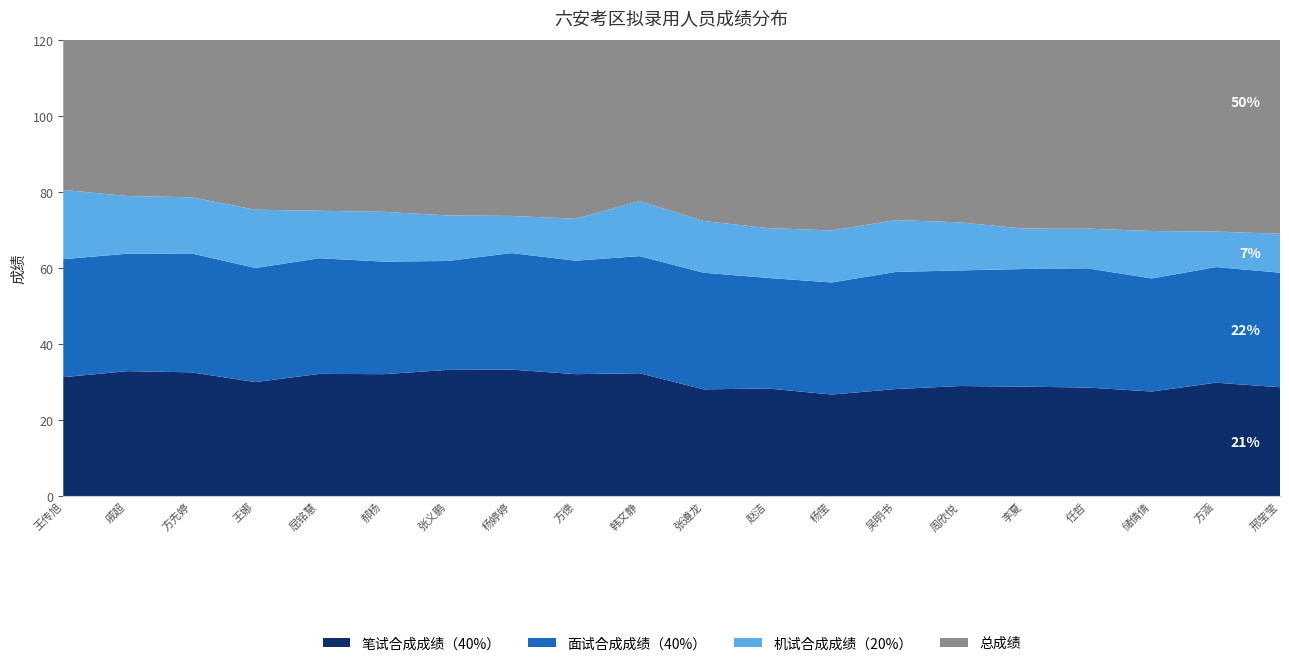

Reading left to right, what are all the values shown in this chart?

笔试合成成绩（40%）: 王传旭=31.3	戚超=32.9	方先婷=32.6	王娜=30.0	屈铭慧=32.2	郝杨=32.1	张义鹏=33.2	杨婷婷=33.3	方德=32.1	韩文静=32.3	张遵龙=28.1	赵洁=28.3	杨莹=26.7	吴明书=28.2	周欣悦=29.0	李夏=28.8	任哲=28.6	储倩倩=27.5	方涵=29.8	邢莹莹=28.6
面试合成成绩（40%）: 王传旭=31.0	戚超=30.9	方先婷=31.3	王娜=30.0	屈铭慧=30.4	郝杨=29.6	张义鹏=28.6	杨婷婷=30.6	方德=29.8	韩文静=30.8	张遵龙=30.7	赵洁=29.1	杨莹=29.5	吴明书=30.8	周欣悦=30.4	李夏=30.9	任哲=31.3	储倩倩=29.7	方涵=30.4	邢莹莹=30.1
机试合成成绩（20%）: 王传旭=18.2	戚超=15.2	方先婷=14.8	王娜=15.3	屈铭慧=12.5	郝杨=13.1	张义鹏=12.0	杨婷婷=9.8	方德=11.0	韩文静=14.5	张遵龙=13.6	赵洁=13.1	杨莹=13.7	吴明书=13.6	周欣悦=12.6	李夏=10.6	任哲=10.4	储倩倩=12.5	方涵=9.3	邢莹莹=10.2
总成绩: 王传旭=80.6	戚超=78.9	方先婷=78.6	王娜=75.3	屈铭慧=75.1	郝杨=74.8	张义鹏=73.8	杨婷婷=73.7	方德=72.9	韩文静=77.6	张遵龙=72.4	赵洁=70.5	杨莹=69.9	吴明书=72.6	周欣悦=72.0	李夏=70.3	任哲=70.3	储倩倩=69.7	方涵=69.6	邢莹莹=69.0